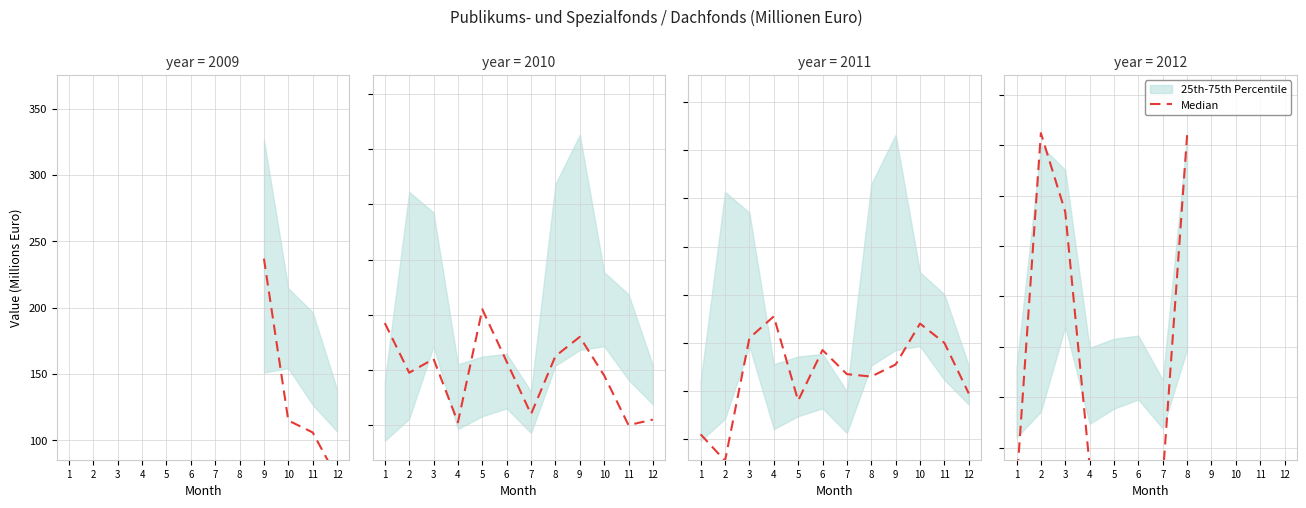

True or false: the data shows 41 at 4.

True